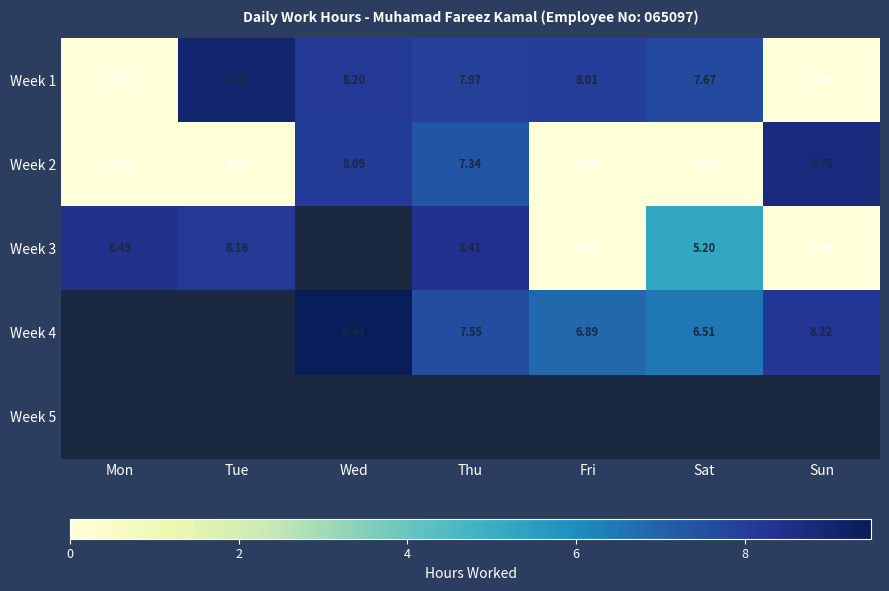

How many positive values does the Week 4 series have?

5